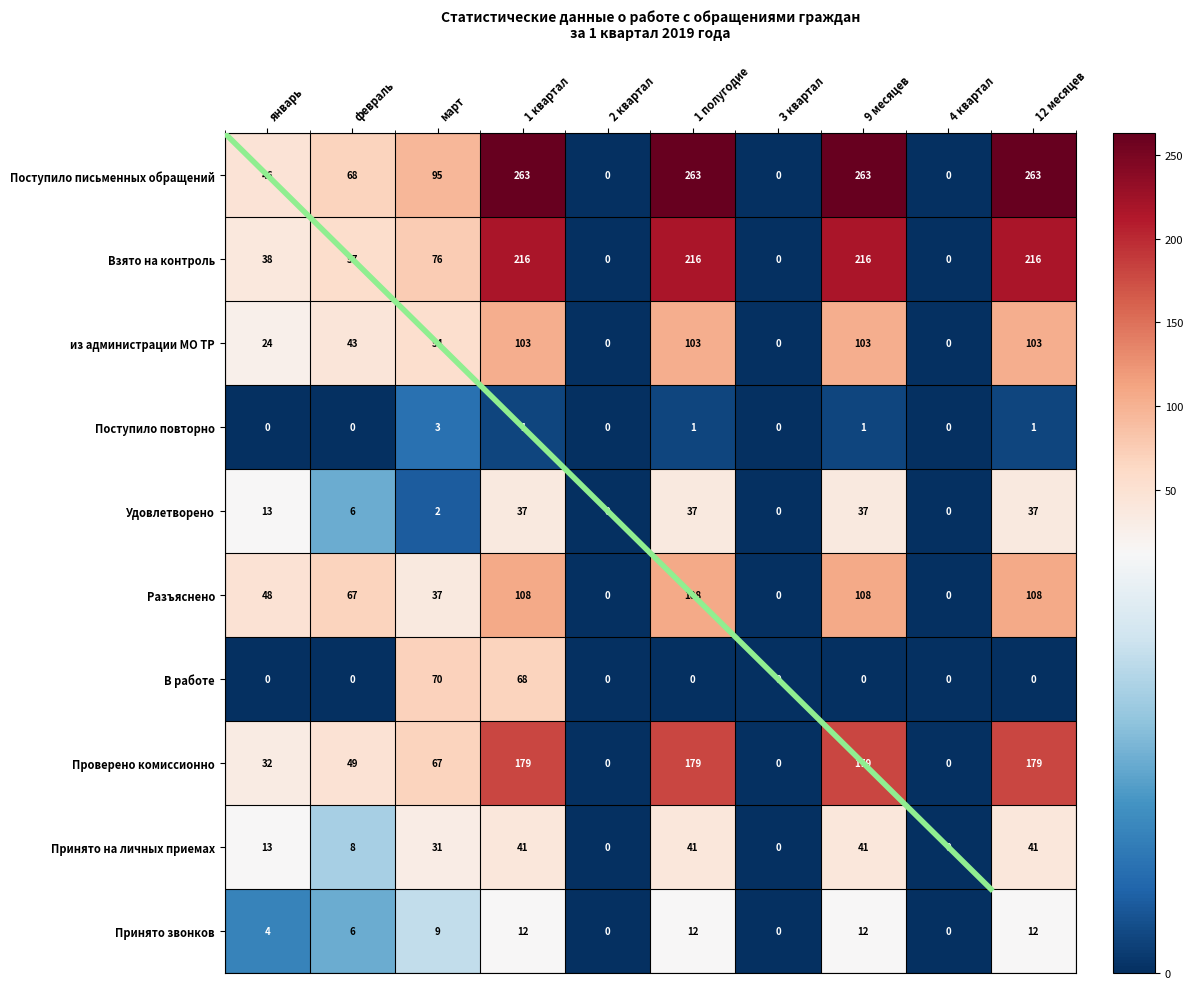

Where is Принято на личных приемах nearest to the value 20?

январь